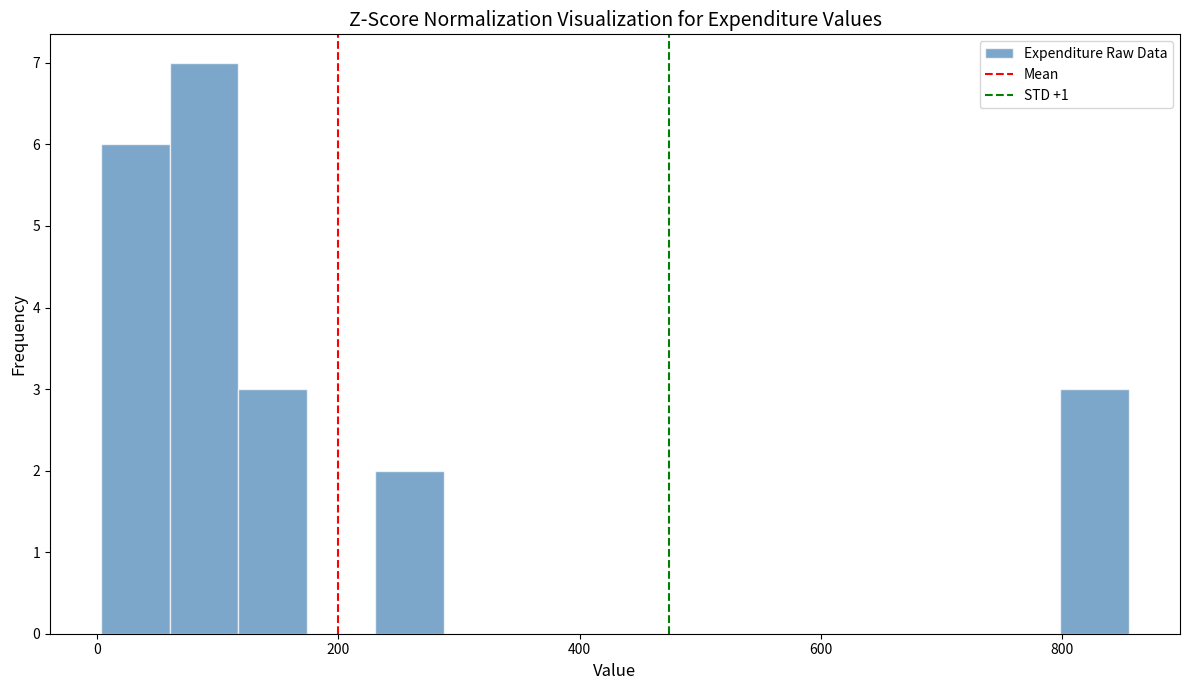

Read against the x-axis, roughly where is the centre of the tallest bar?

80